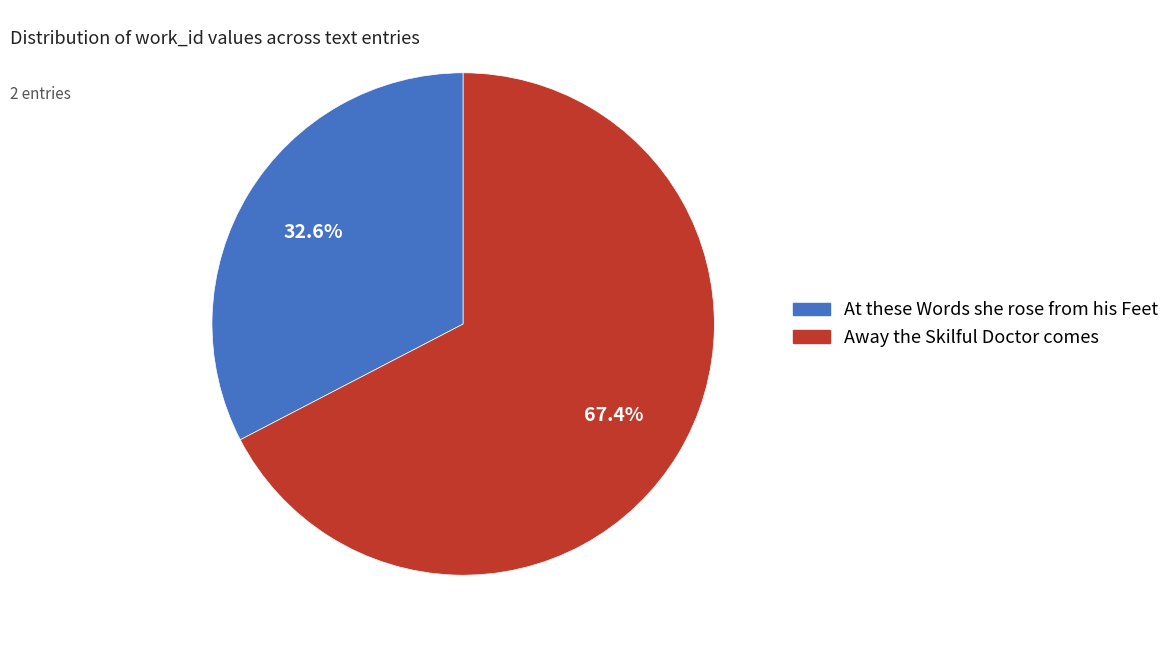

Which slice is the smallest?

At these Words she rose from his Feet